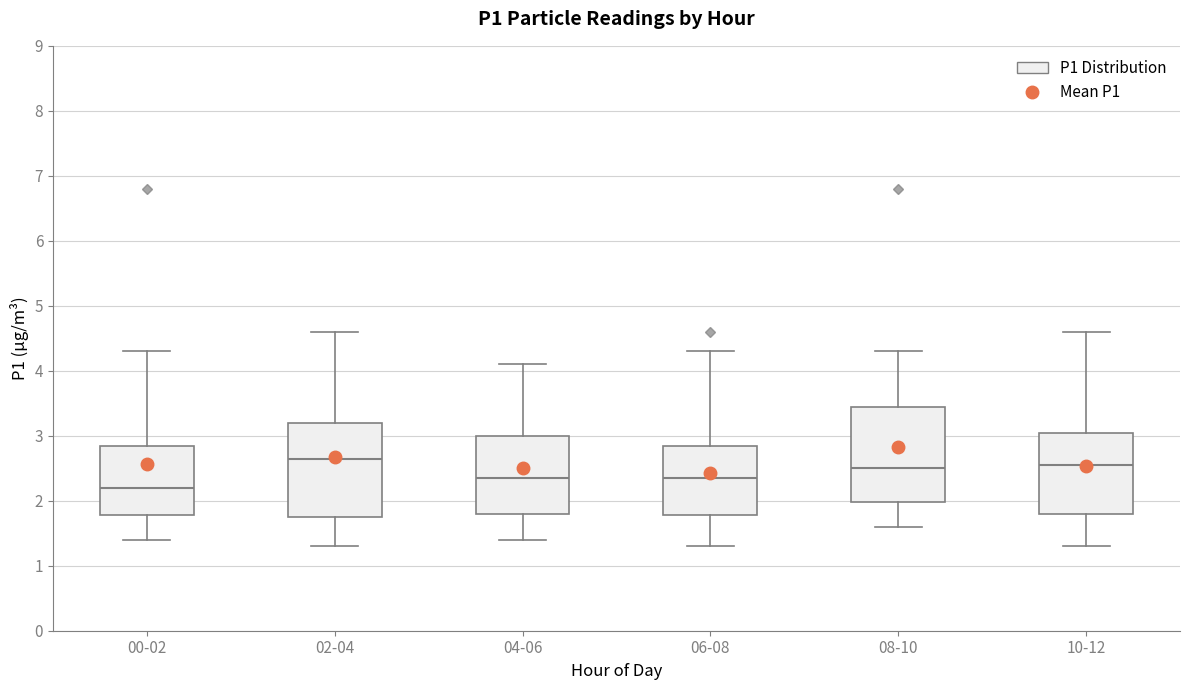

Which box has the lowest median line?

00-02